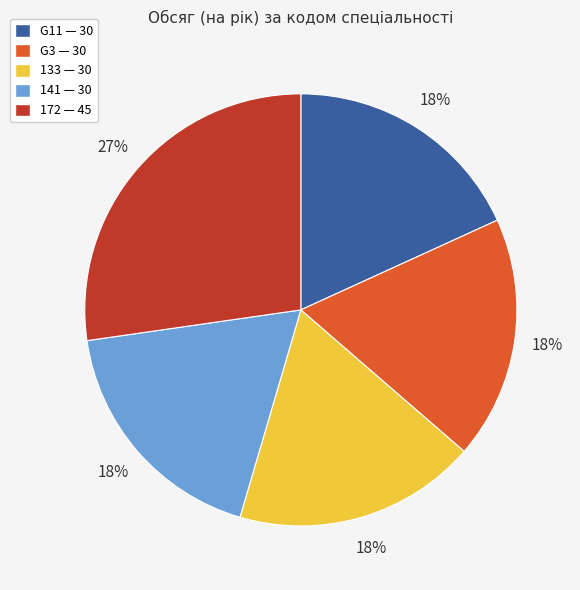

How many segments does this pie chart have?

5